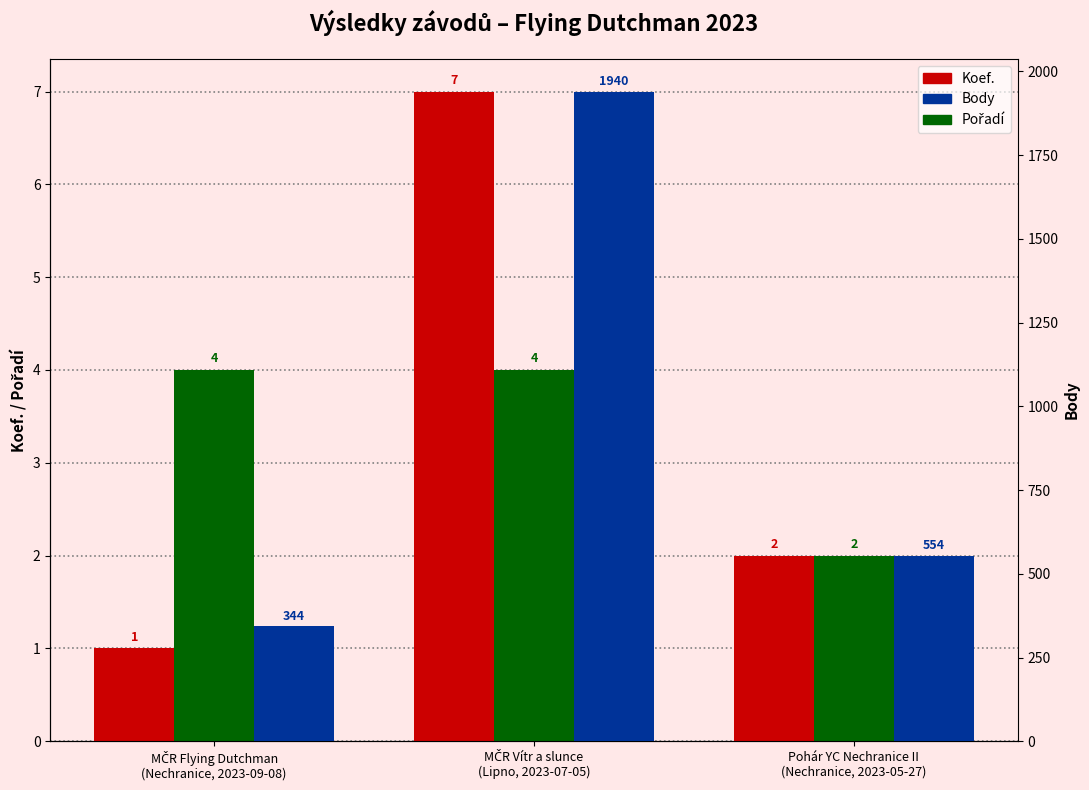

At which label does Koef. reach its peak?

MČR Vítr a slunce
(Lipno, 2023-07-05)